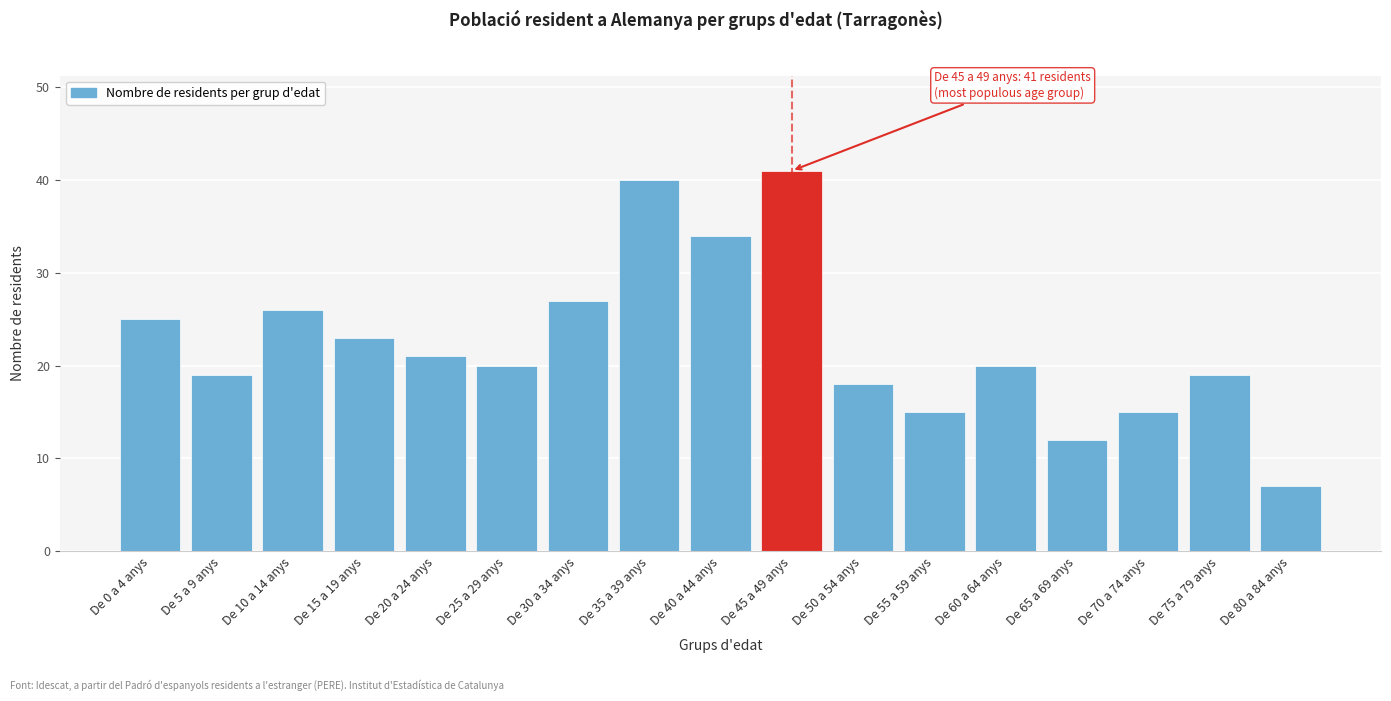

Reading left to right, extract all data points from this chart.

De 0 a 4 anys=25	De 5 a 9 anys=19	De 10 a 14 anys=26	De 15 a 19 anys=23	De 20 a 24 anys=21	De 25 a 29 anys=20	De 30 a 34 anys=27	De 35 a 39 anys=40	De 40 a 44 anys=34	De 45 a 49 anys=41	De 50 a 54 anys=18	De 55 a 59 anys=15	De 60 a 64 anys=20	De 65 a 69 anys=12	De 70 a 74 anys=15	De 75 a 79 anys=19	De 80 a 84 anys=7